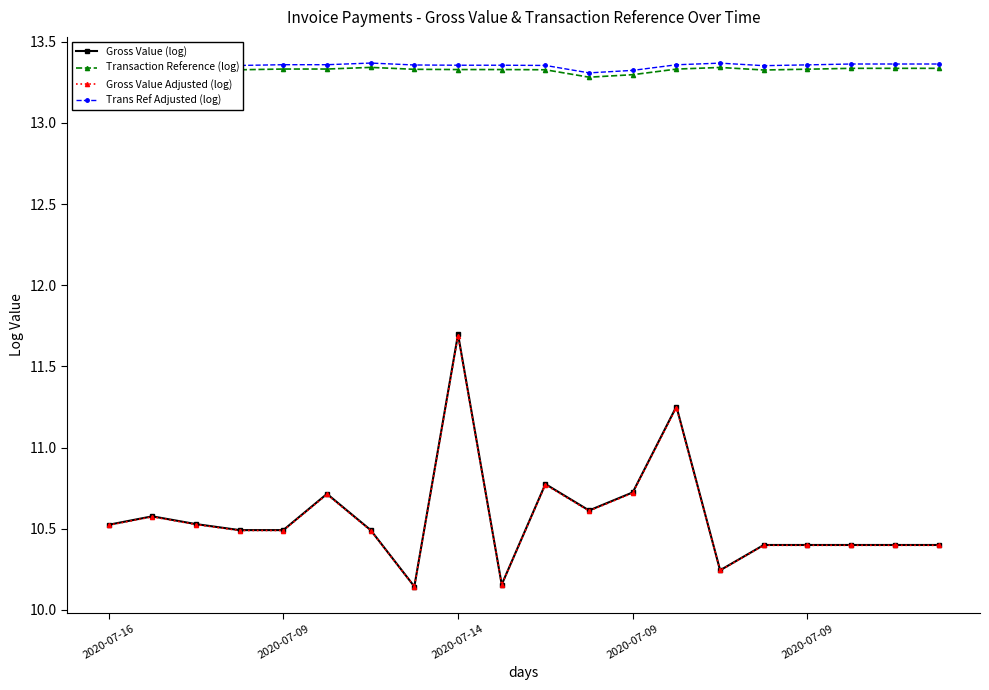

At how many categories does at least one series exceed 11?

20